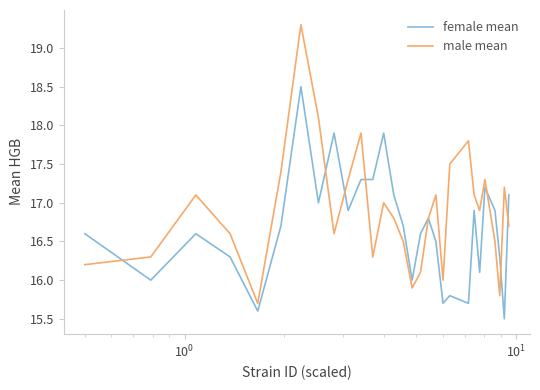

What is the minimum value shown in the chart?

15.5